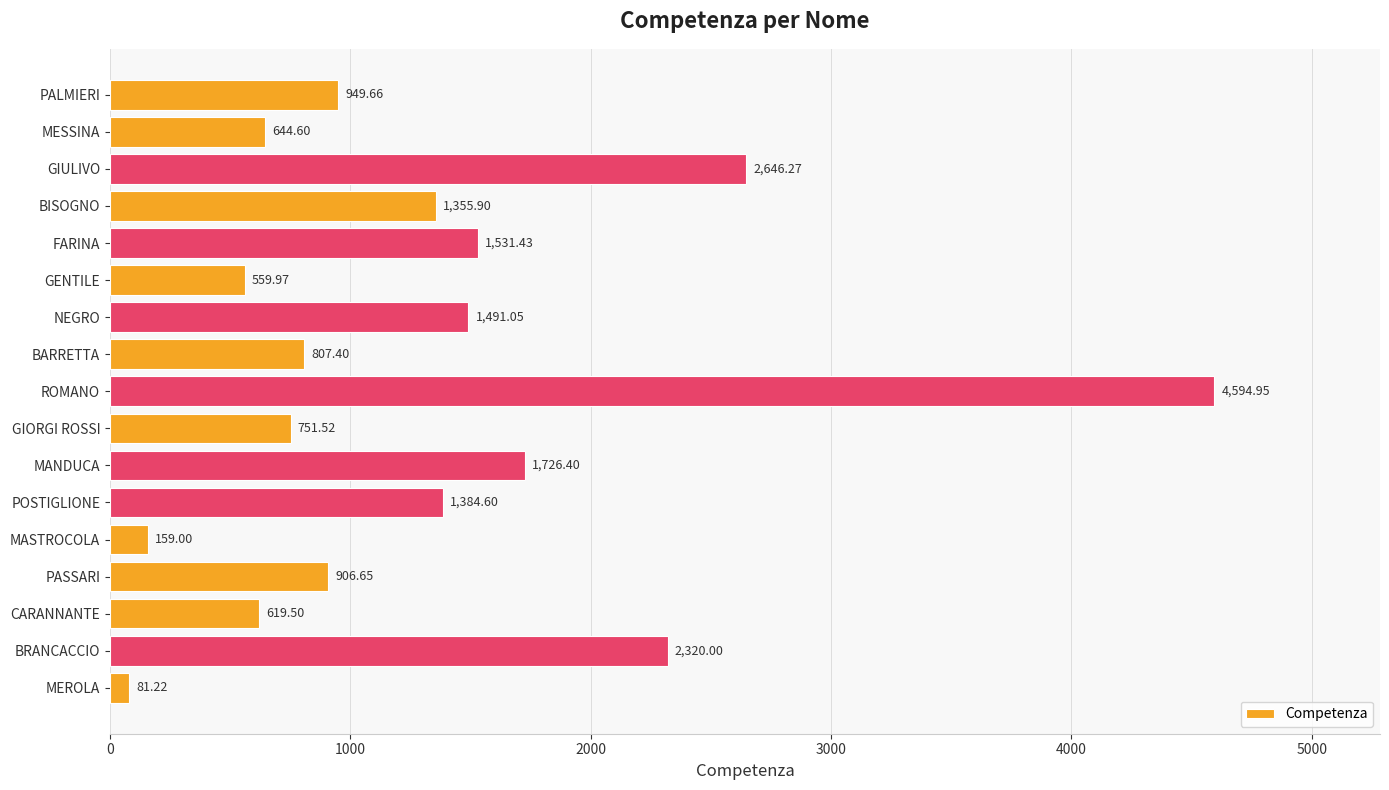

Rank the categories by value from lowest to highest.

MEROLA, MASTROCOLA, GENTILE, CARANNANTE, MESSINA, GIORGI ROSSI, BARRETTA, PASSARI, PALMIERI, BISOGNO, POSTIGLIONE, NEGRO, FARINA, MANDUCA, BRANCACCIO, GIULIVO, ROMANO